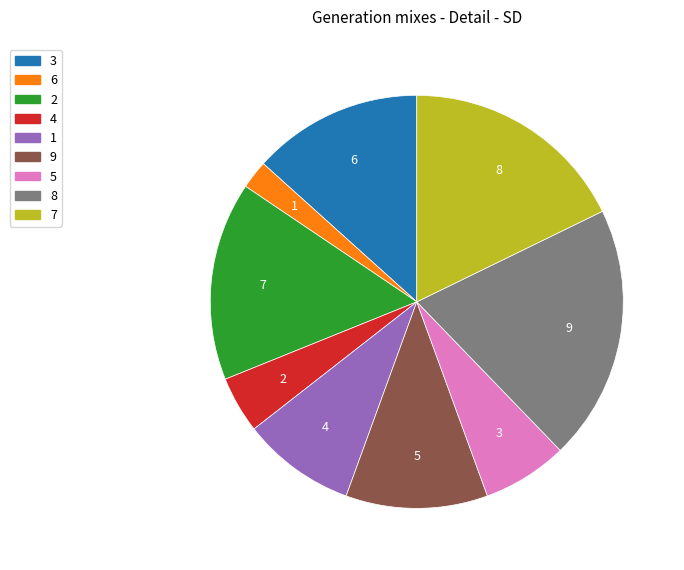

Is there a majority slice in this chart?

No